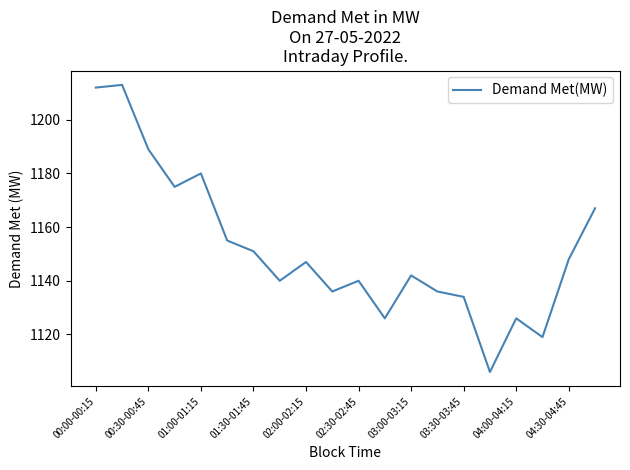

Does the chart have visible grid lines?

No